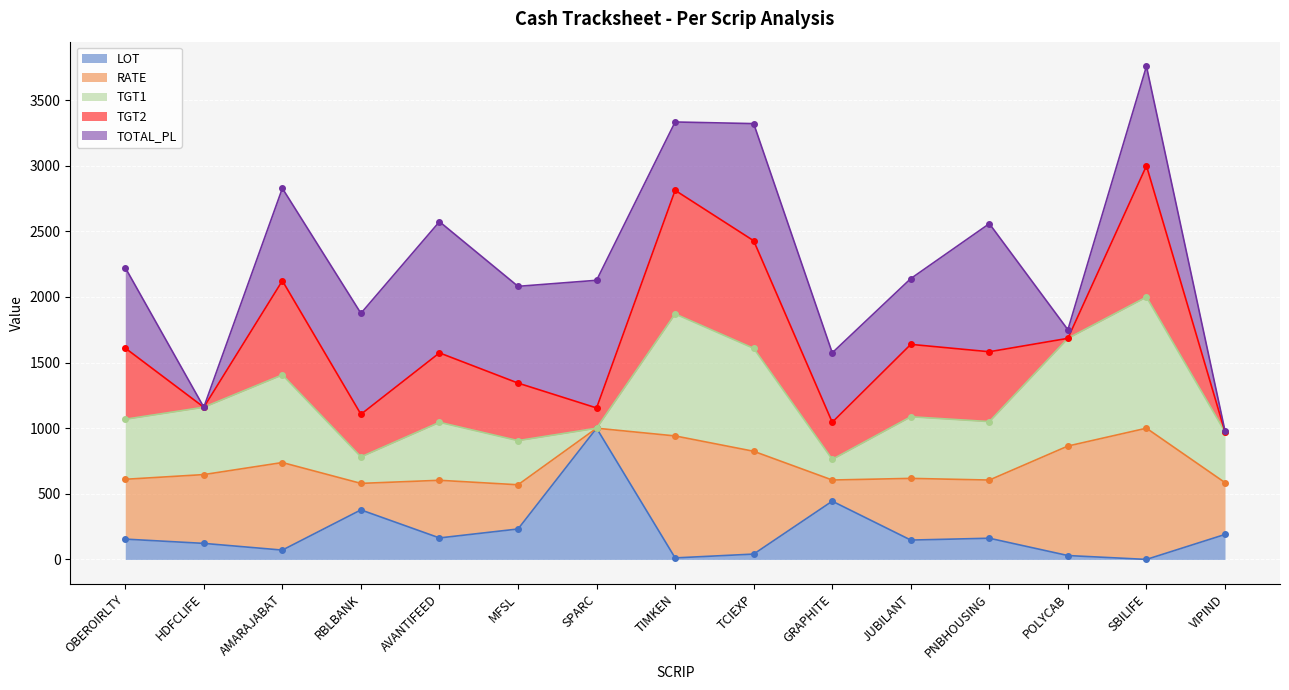

Which series has the largest range (max minus min)?

TOTAL_PL